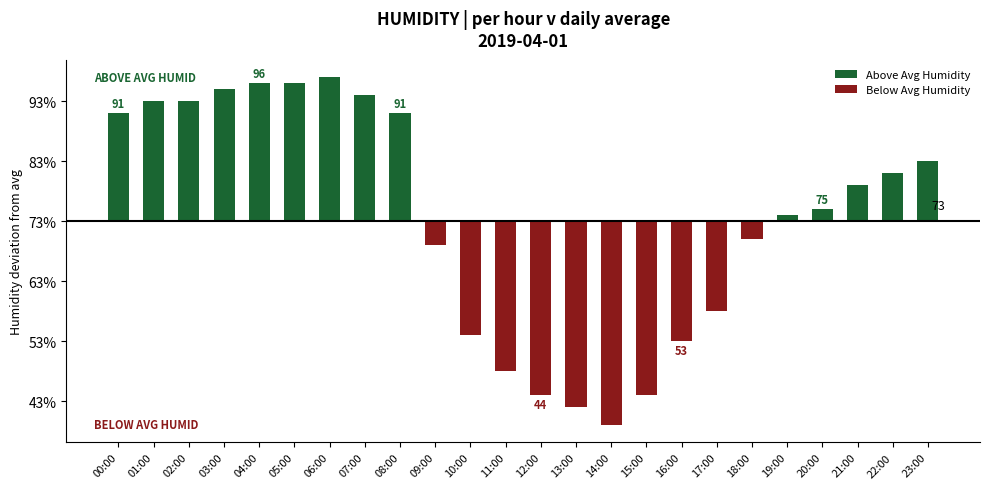

Is the value of Below Avg Humidity at 19:00 greater than the value of Above Avg Humidity at 15:00?

No